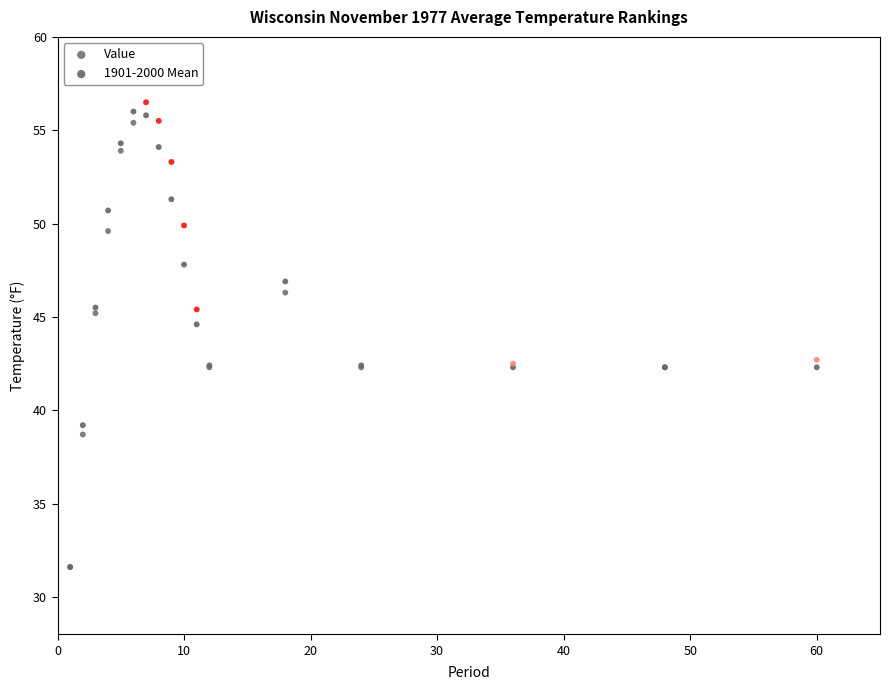

Which series has the widest spread of Y values?

Value